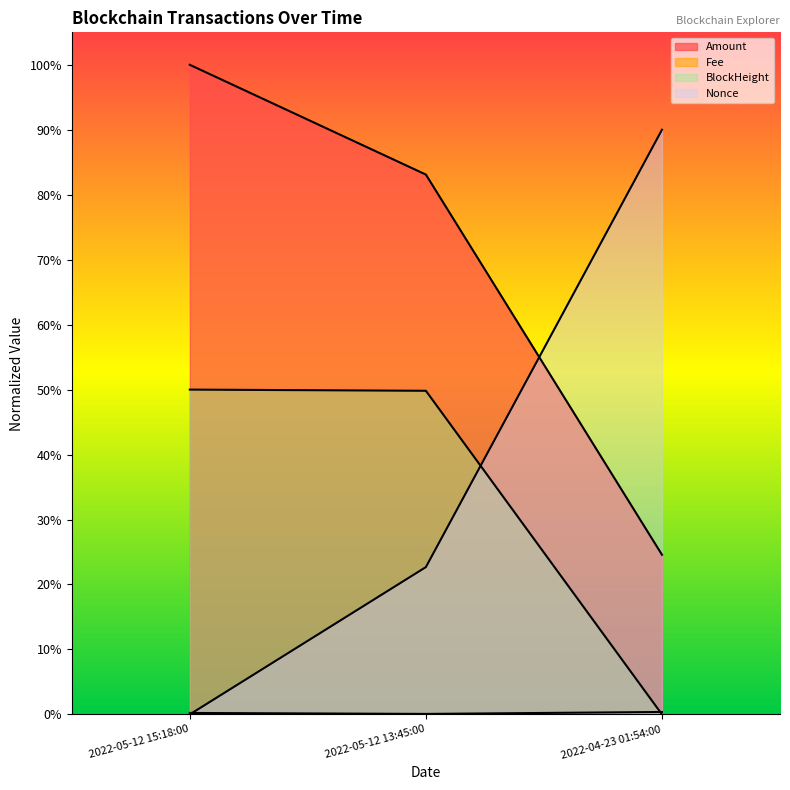

Is the value of Fee at 2022-05-12 15:18:00 greater than the value of Nonce at 2022-05-12 13:45:00?

No